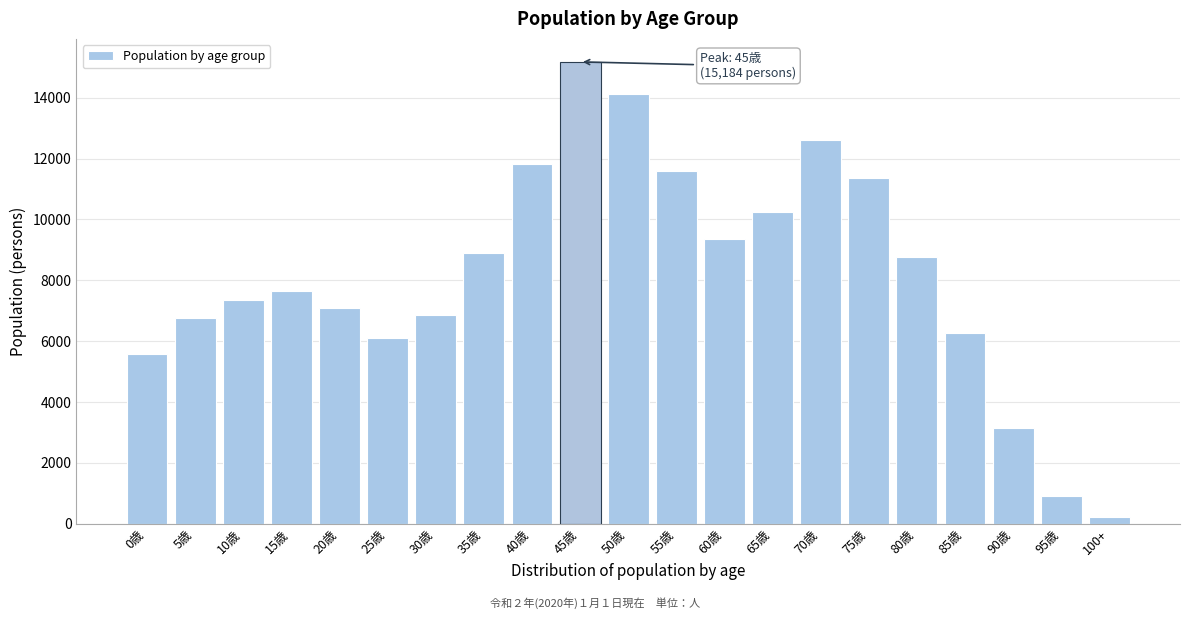

Reading left to right, extract all data points from this chart.

5588	6764	7338	7660	7095	6106	6869	8903	11835	15184	14143	11584	9350	10246	12618	11379	8758	6280	3128	906	202